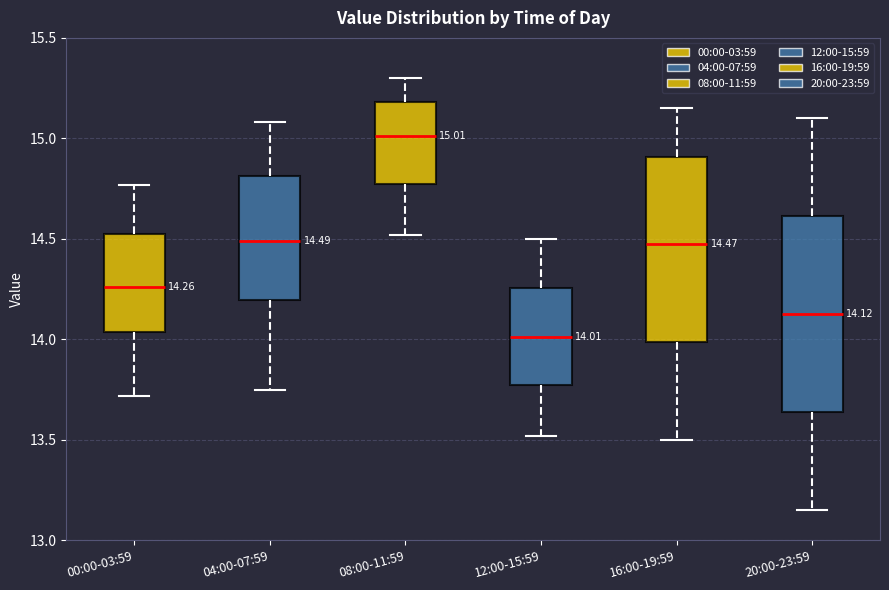

Comparing the boxes themselves (not the whiskers), which one is the tallest?

20:00-23:59